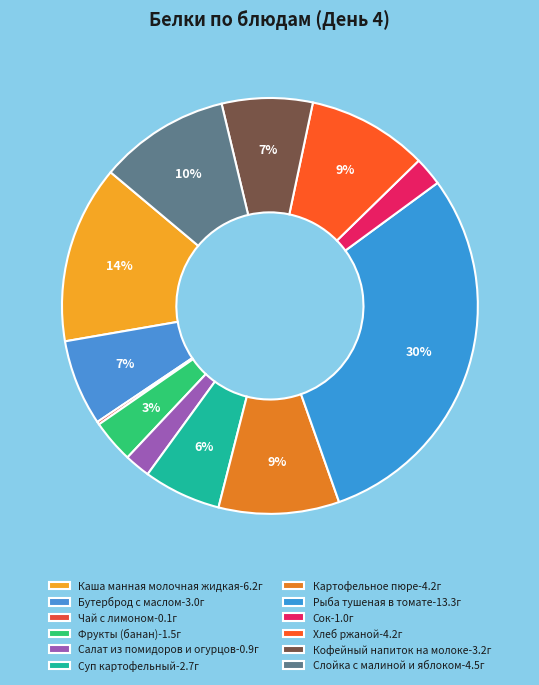

What is the largest slice in the pie chart?

Рыба тушеная в томате